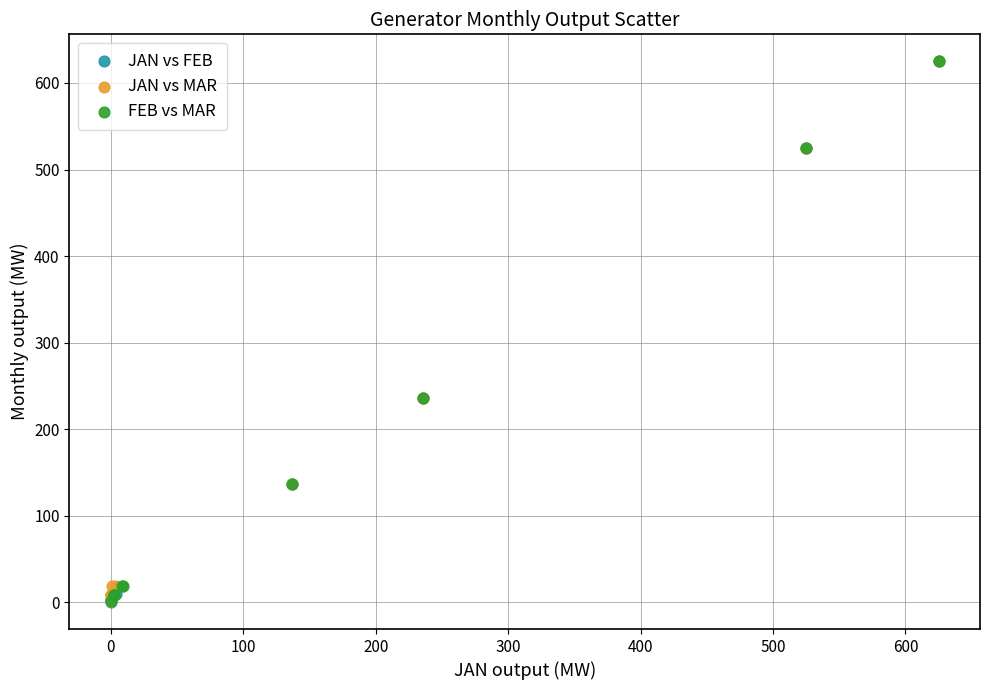

Which series has the widest spread of Y values?

JAN vs FEB